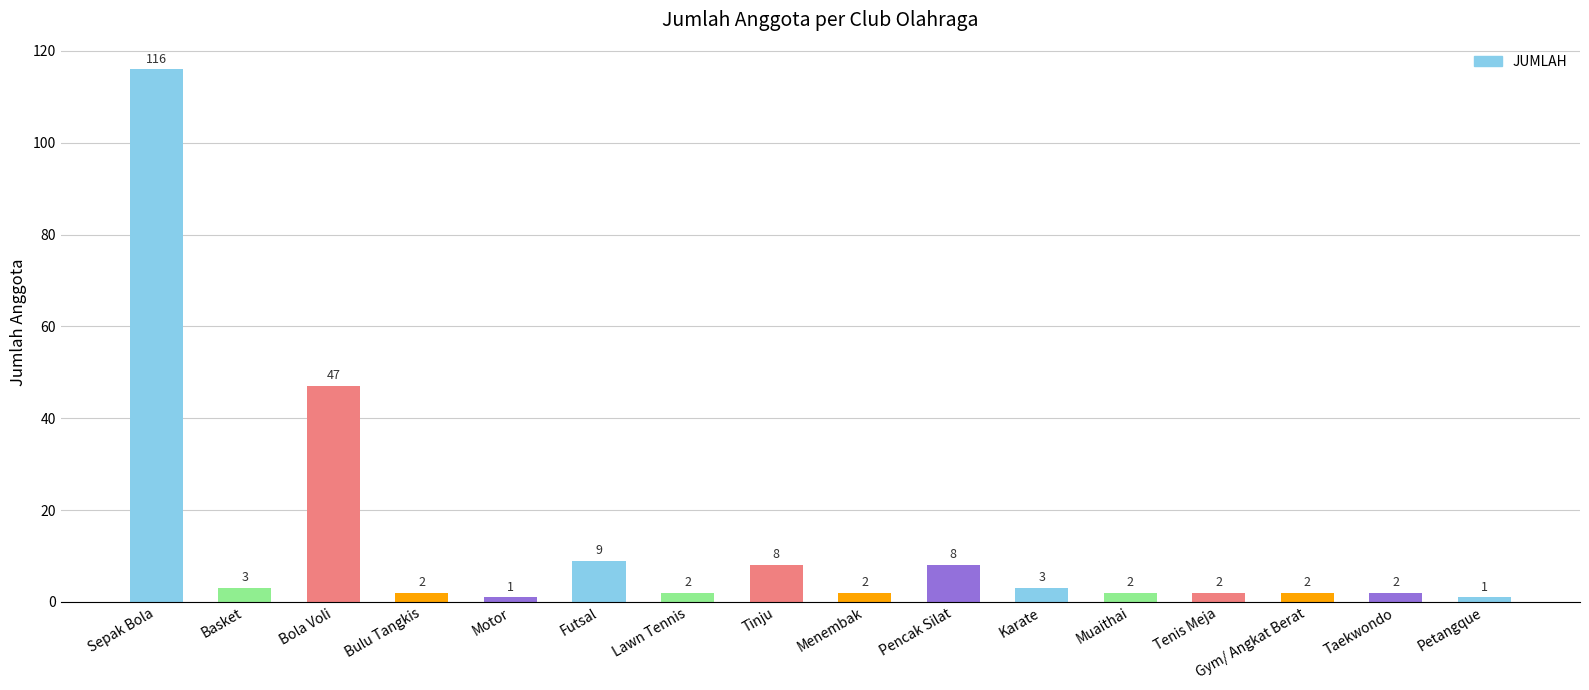

What is the value of the 5th bar from the left?

1